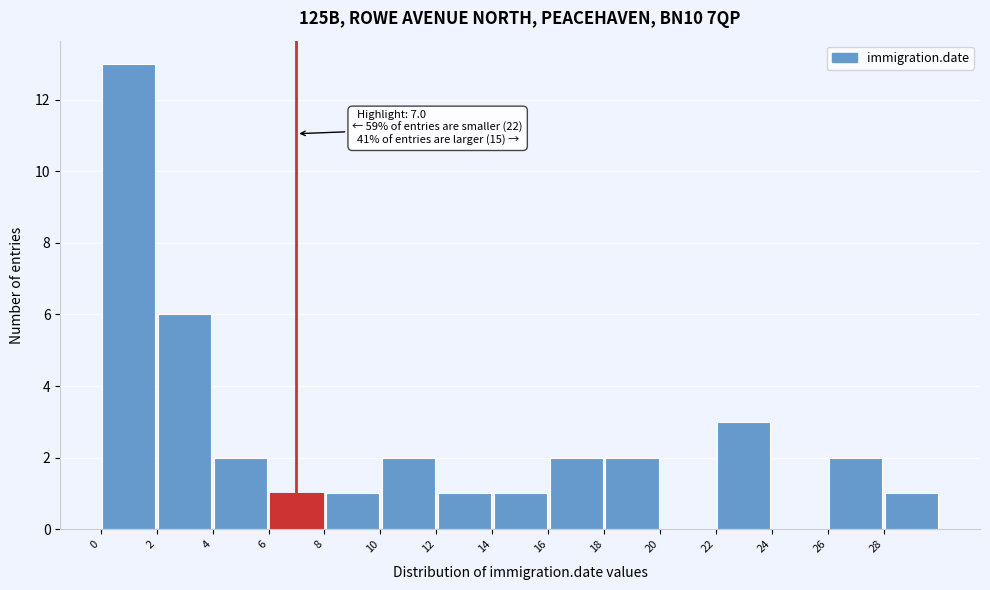

Which range on the x-axis has the tallest bar?

0 to 2